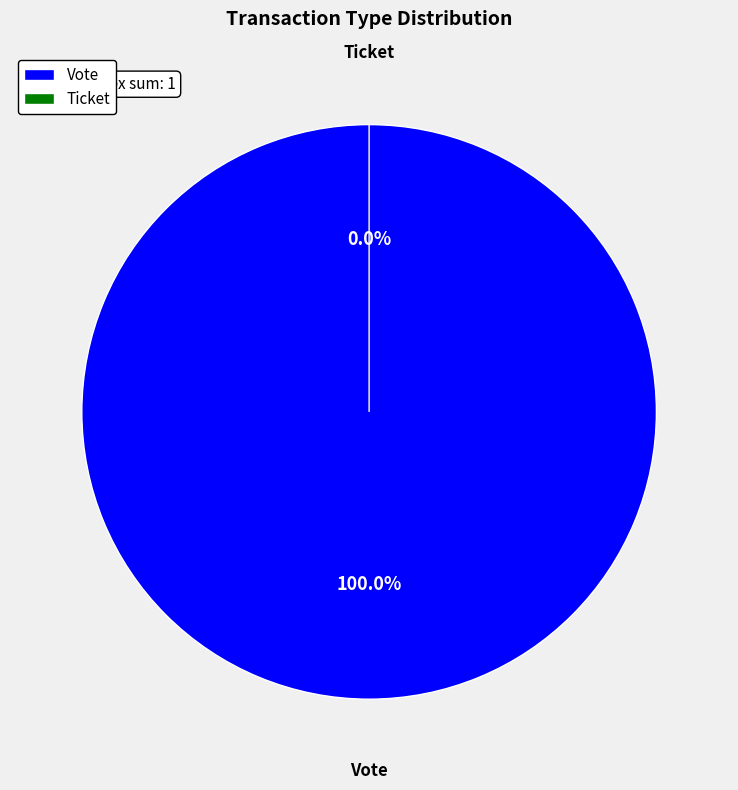

Rank the categories by value from highest to lowest.

Vote, Ticket